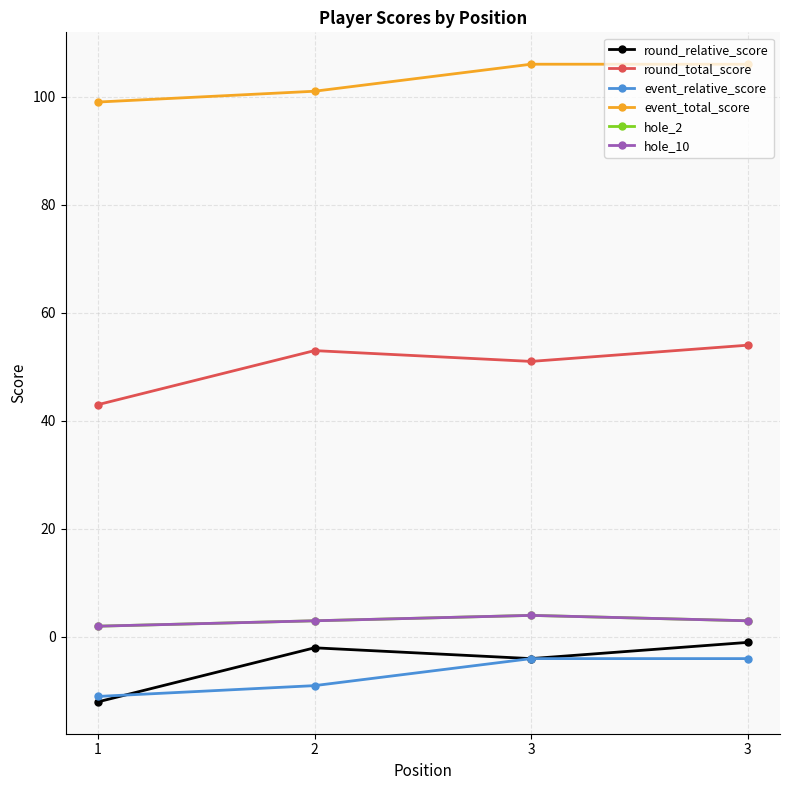

Is this an area chart (filled region under the line)?

No